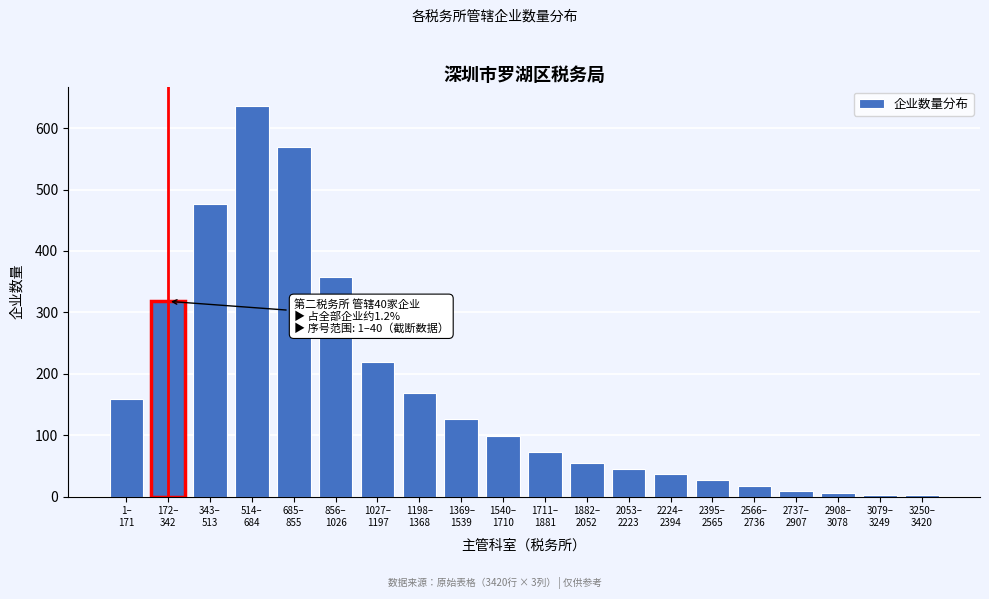

Reading left to right, extract all data points from this chart.

159	318	477	636	570	357	219	168	126	99	72	54	45	36	27	18	9	6	3	3